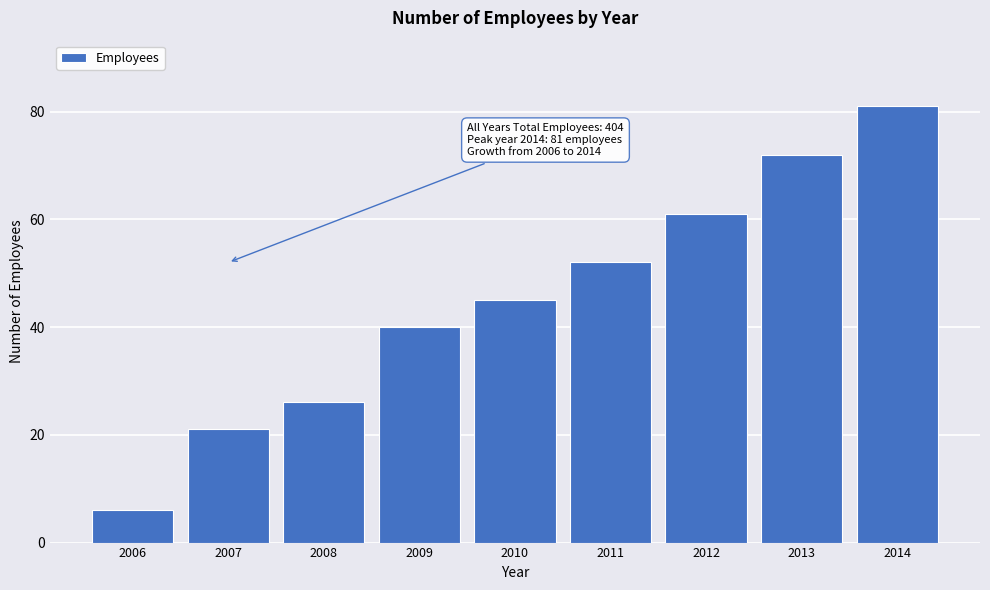

Reading right to left, extract all data points from this chart.

81	72	61	52	45	40	26	21	6